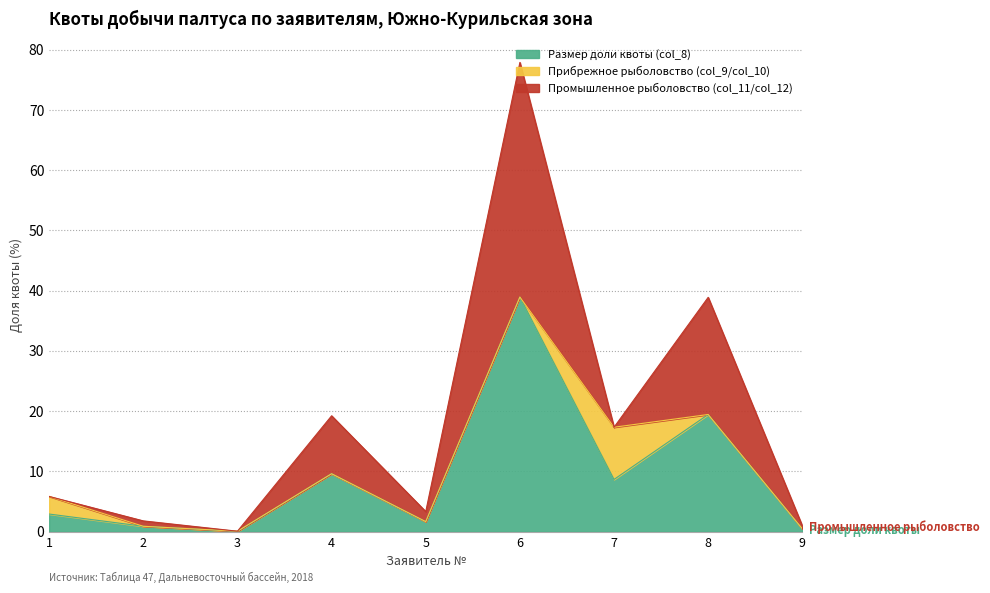

The Прибрежное рыболовство (col_9/col_10) series shows 4.5 at ООО «Поларис». True or false?

False